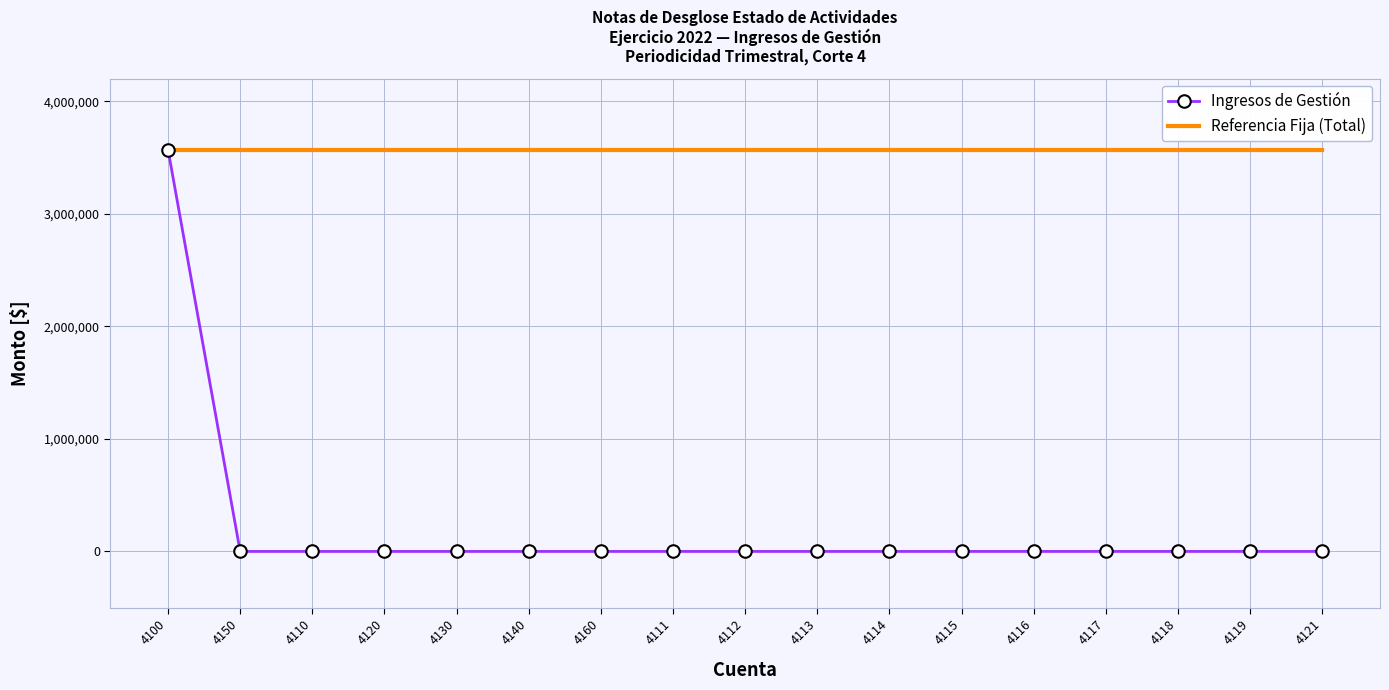

The value of Ingresos de Gestión at 4130 is 0.0. True or false?

True